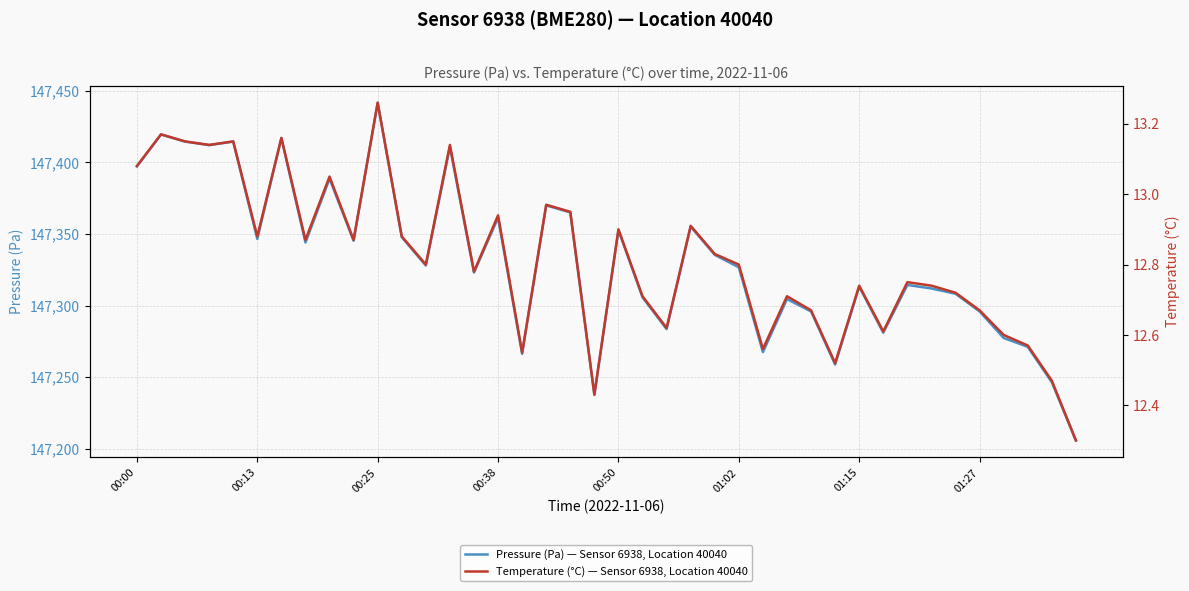

True or false: Pressure (Pa) — Sensor 6938, Location 40040 and Temperature (°C) — Sensor 6938, Location 40040 intersect in this chart.

False